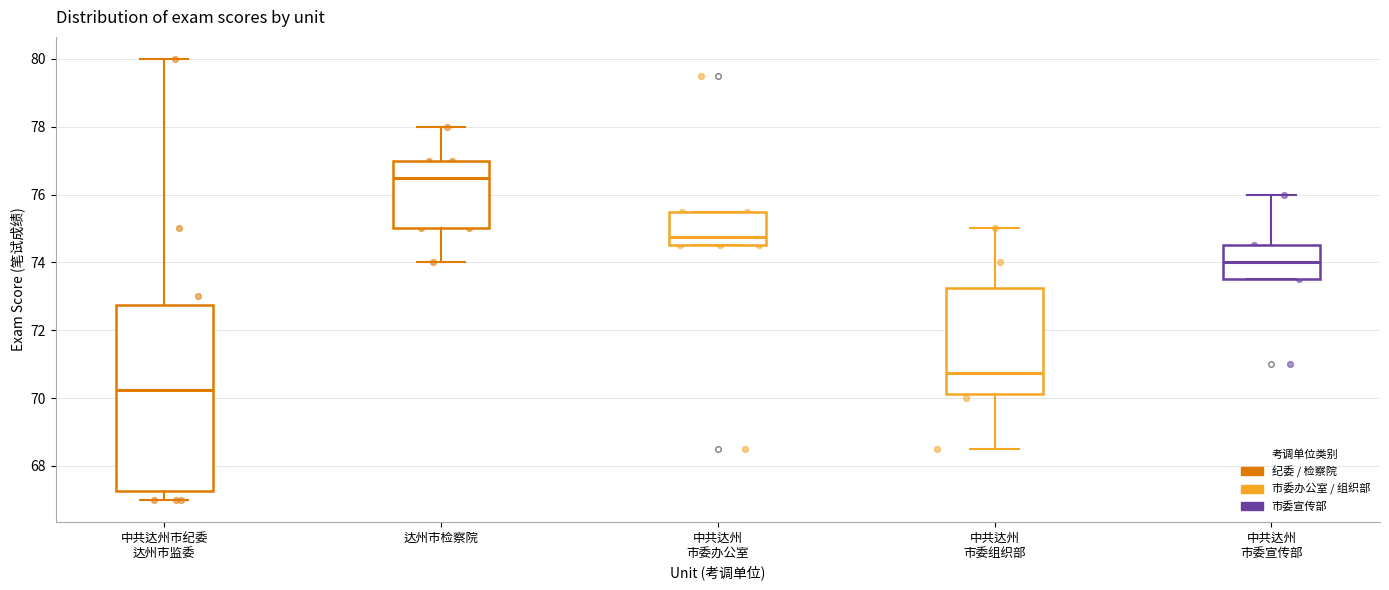

Which box has the highest median line?

达州市检察院